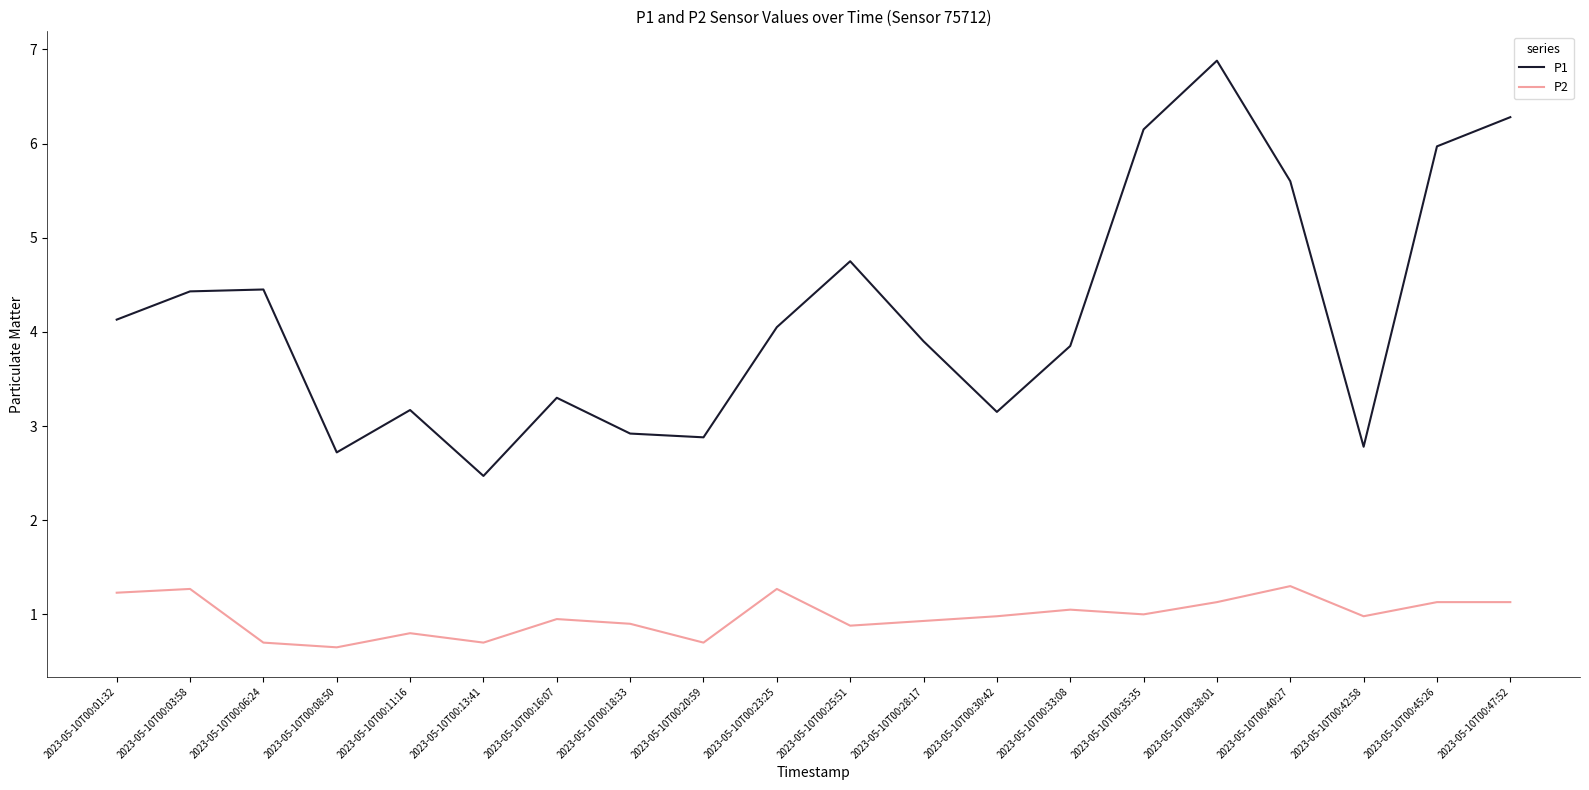

True or false: P2 and P1 cross at least once.

False